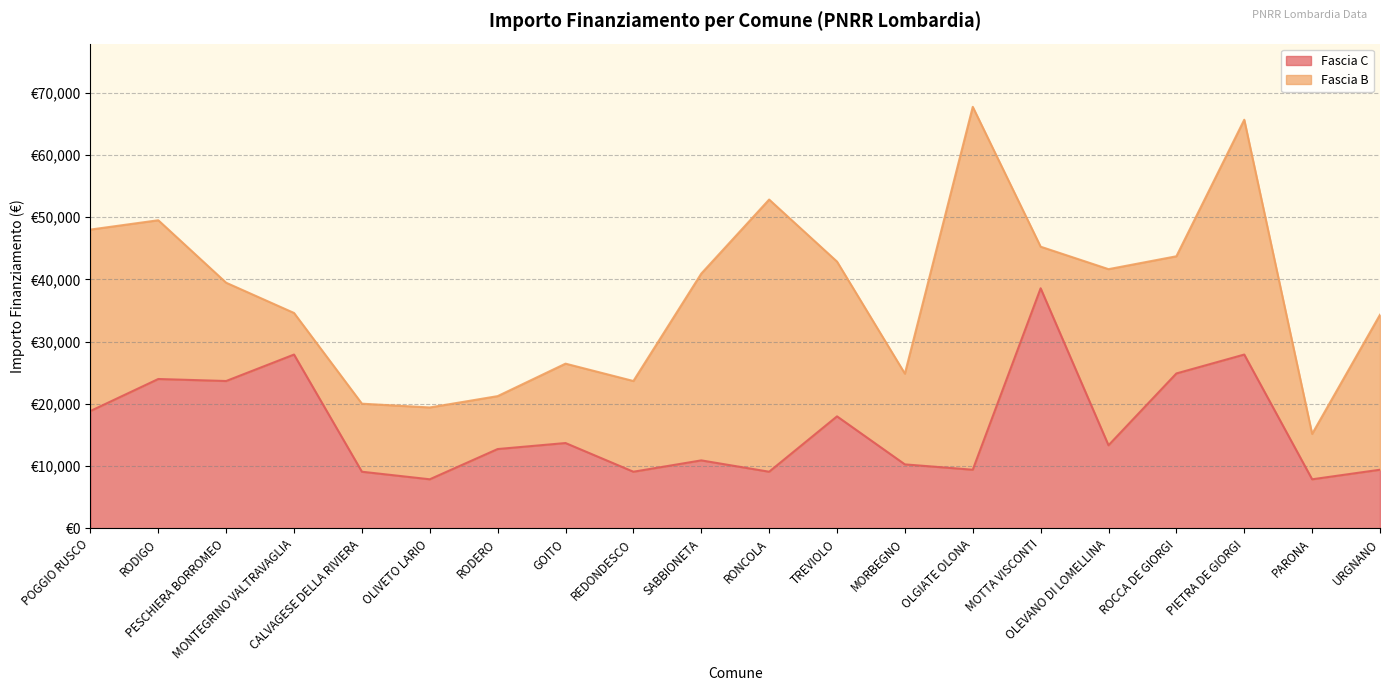

True or false: the data shows 13354 at OLEVANO DI LOMELLINA.

True